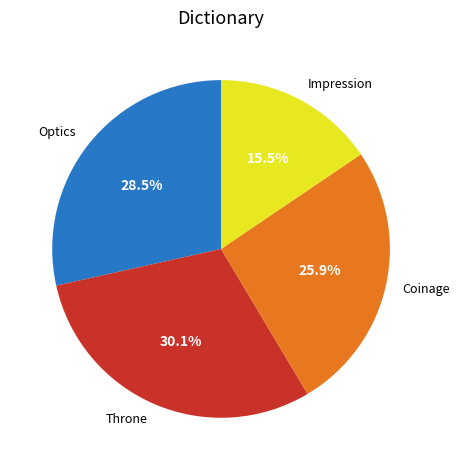

To the nearest percent, what percentage of the pie is Throne?

30%